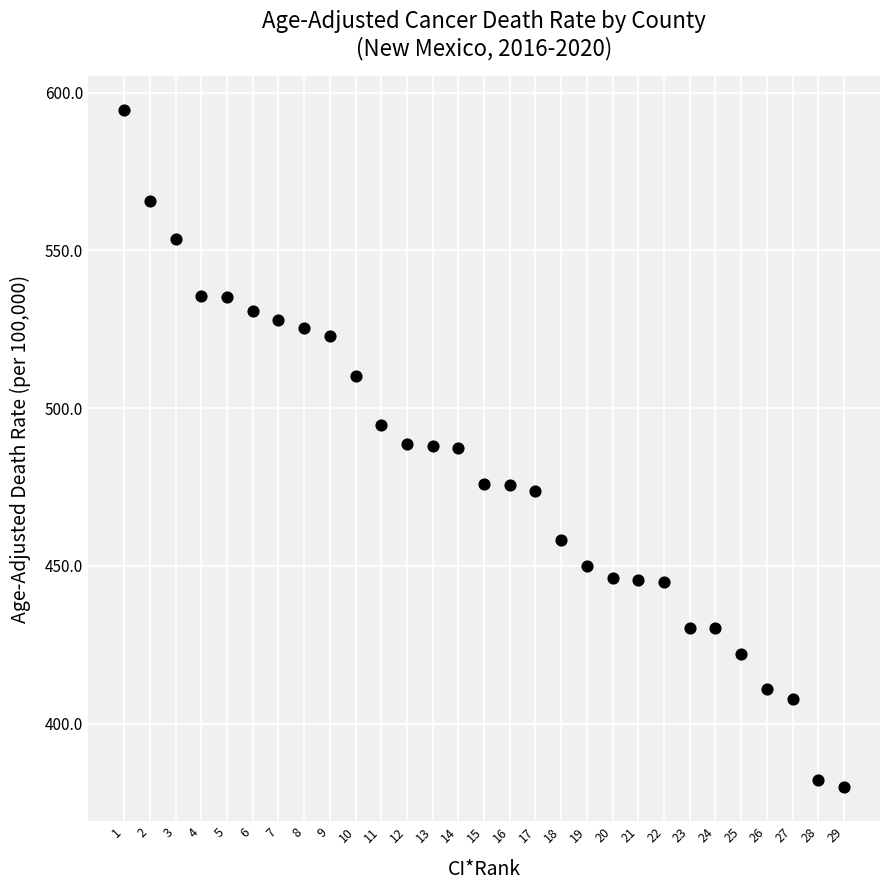

What is the range of X values (max minus min)?

28.0